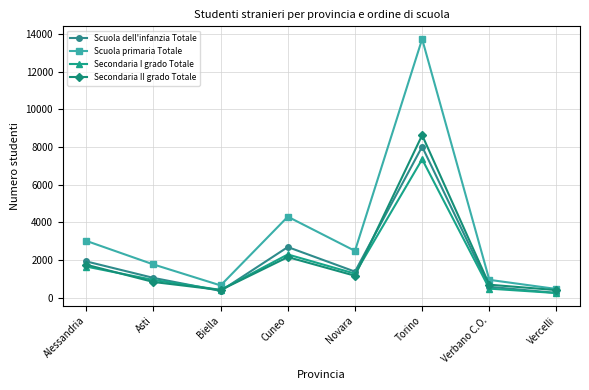

Which series has the widest spread of values?

Scuola primaria Totale